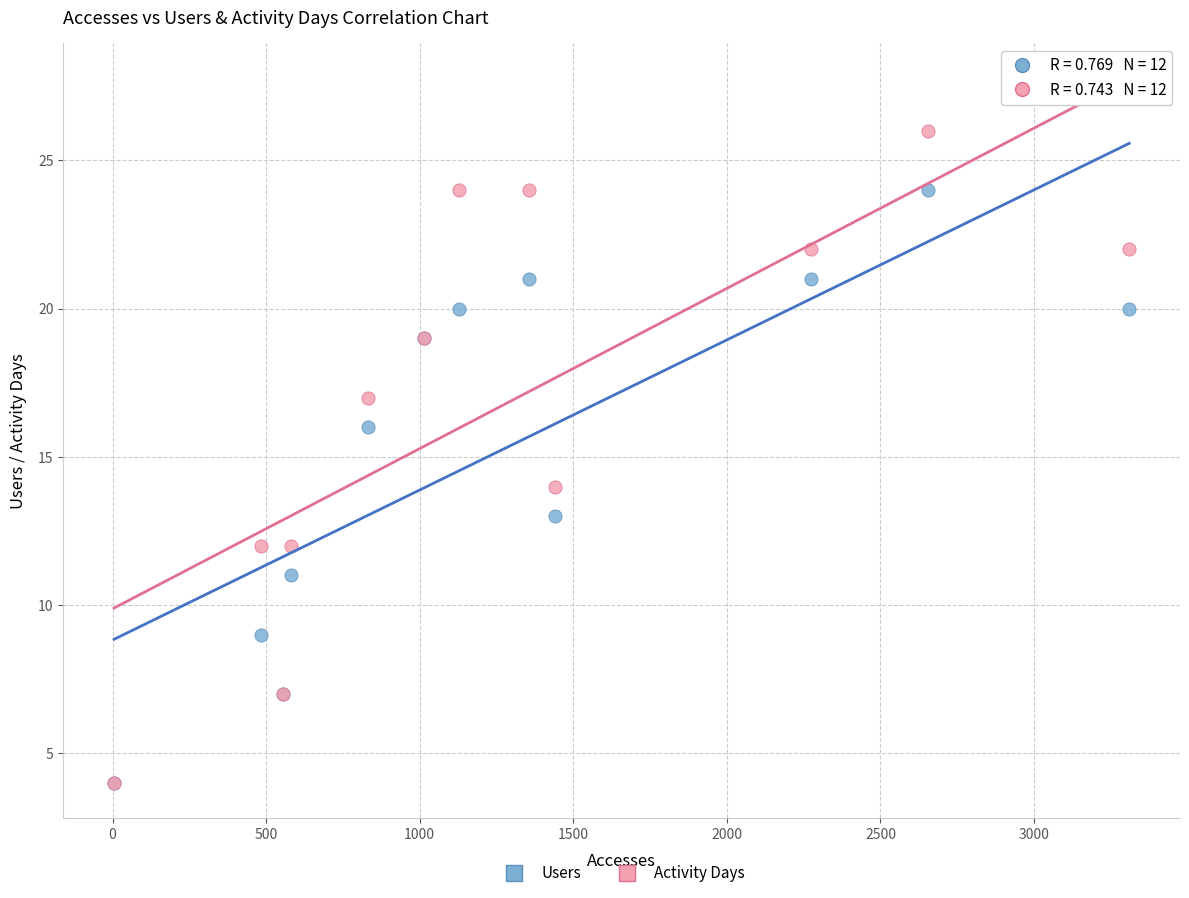

Which series contains the highest Y value?

Activity Days